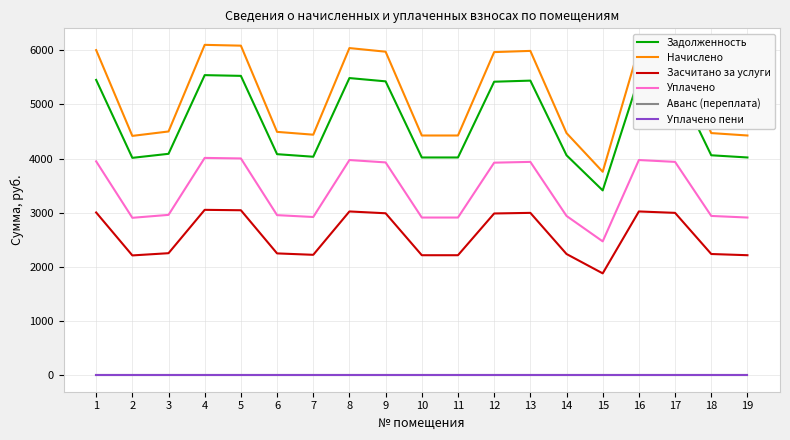

The Уплачено series shows 2921.6 at 7. True or false?

True